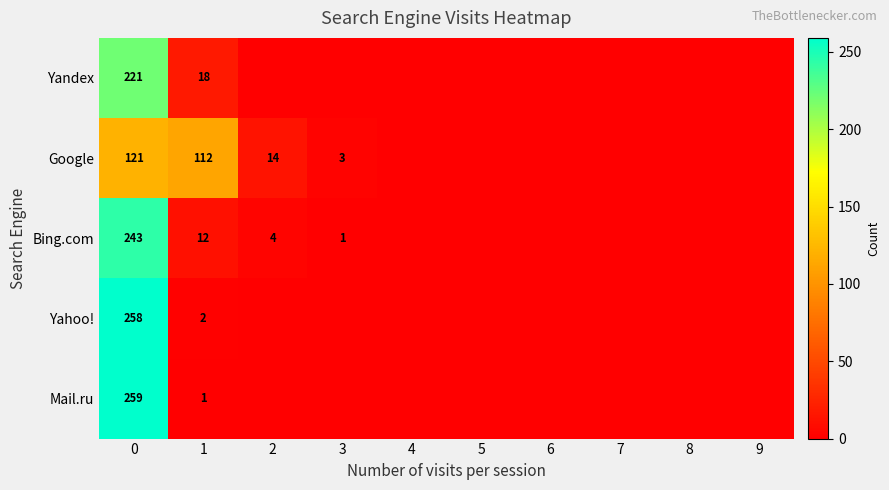

True or false: Bing.com has a value of 1 at 3.

True